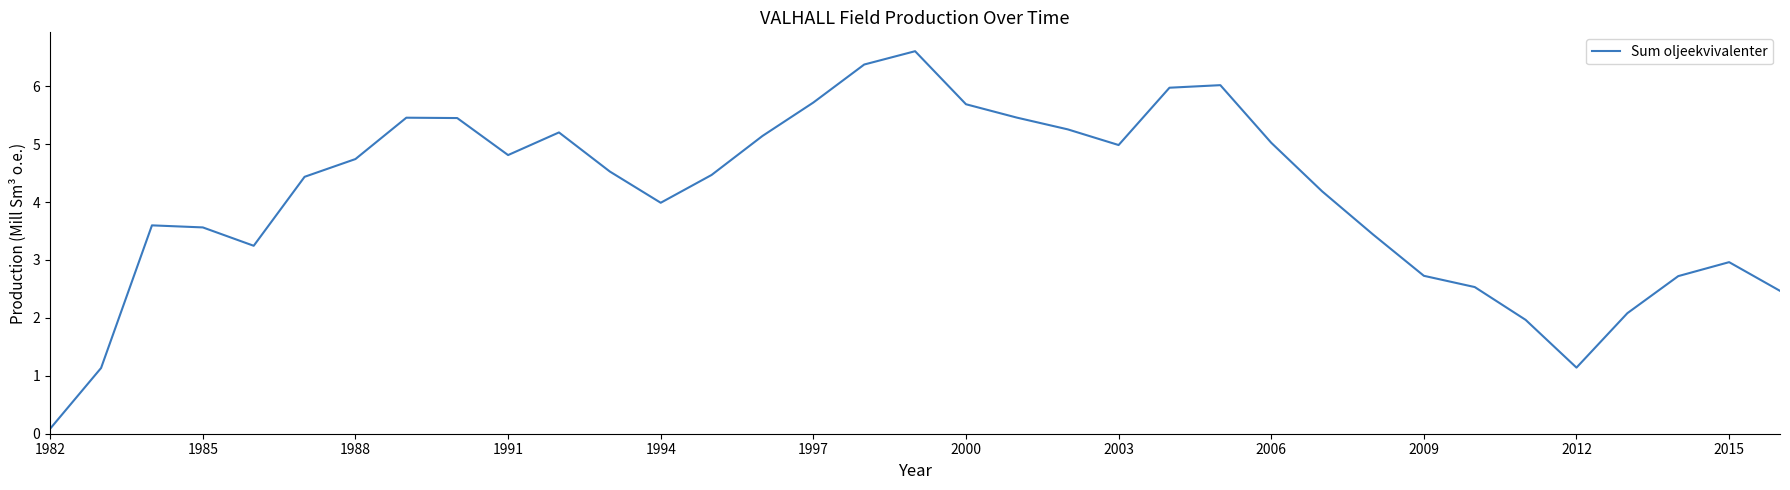

What is the maximum value shown in the chart?

6.6